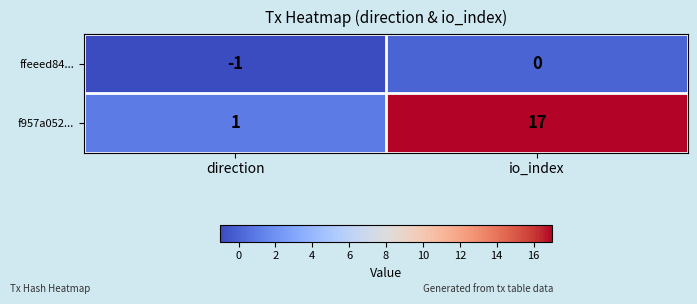

What is the difference between the f957a052... values at io_index and direction?

16